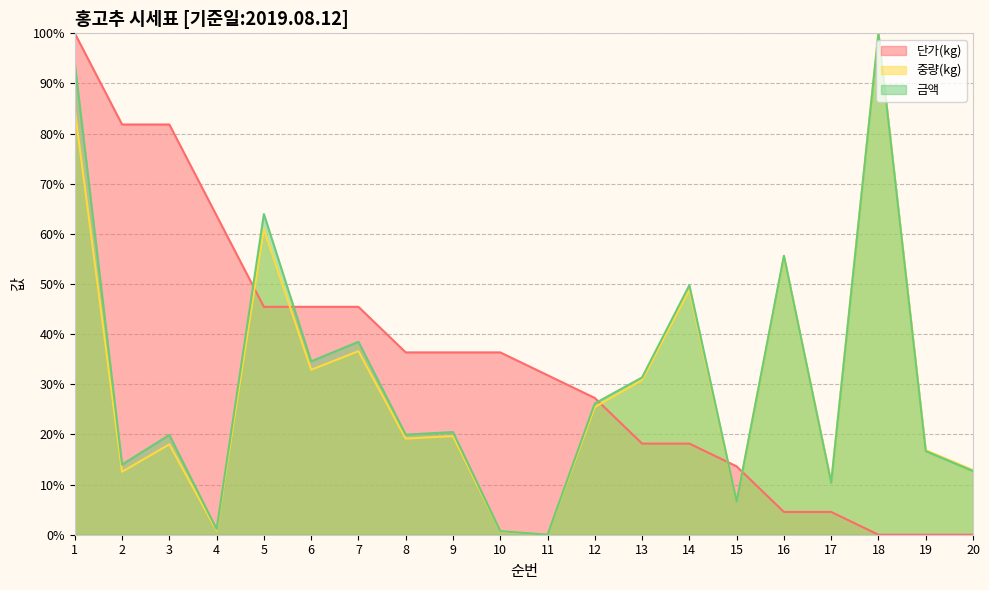

Reading right to left, list all the values displayed in this chart.

단가(kg): 0.0	0.0	0.0	4.5	4.5	13.6	18.2	18.2	27.3	31.8	36.4	36.4	36.4	45.5	45.5	45.5	63.6	81.8	81.8	100.0
중량(kg): 12.9	16.9	100.0	10.5	55.5	6.6	48.8	30.8	25.5	0.0	0.7	19.7	19.2	36.6	32.9	60.9	0.8	18.0	12.6	84.7
금액: 12.7	16.7	100.0	10.4	55.6	6.6	49.8	31.4	26.2	0.0	0.7	20.5	20.0	38.5	34.6	64.0	1.1	19.9	14.0	94.0